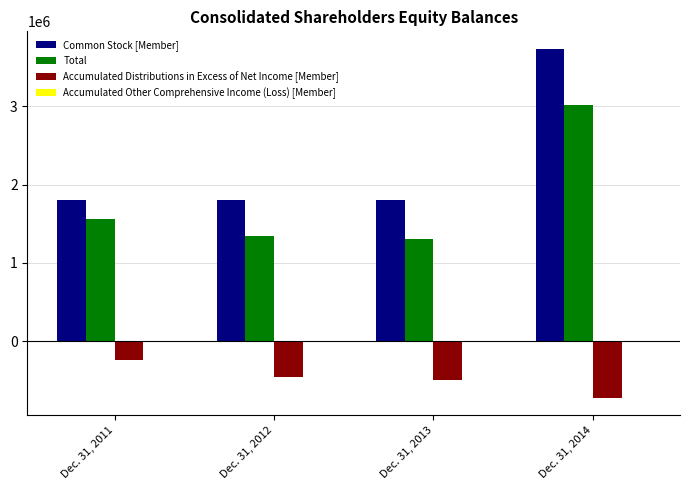

What is the sum of all Common Stock [Member] values?

9157215